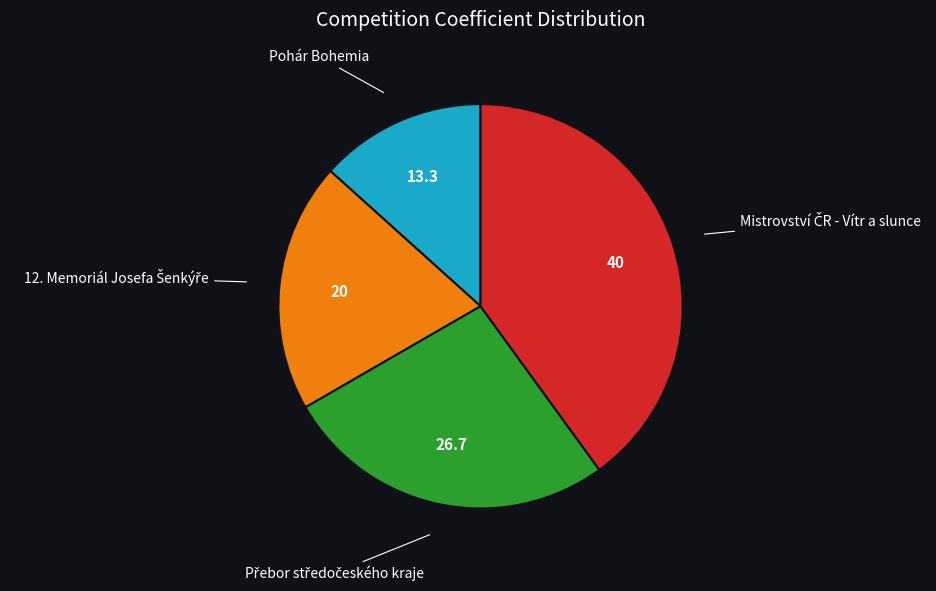

Is there a majority slice in this chart?

No